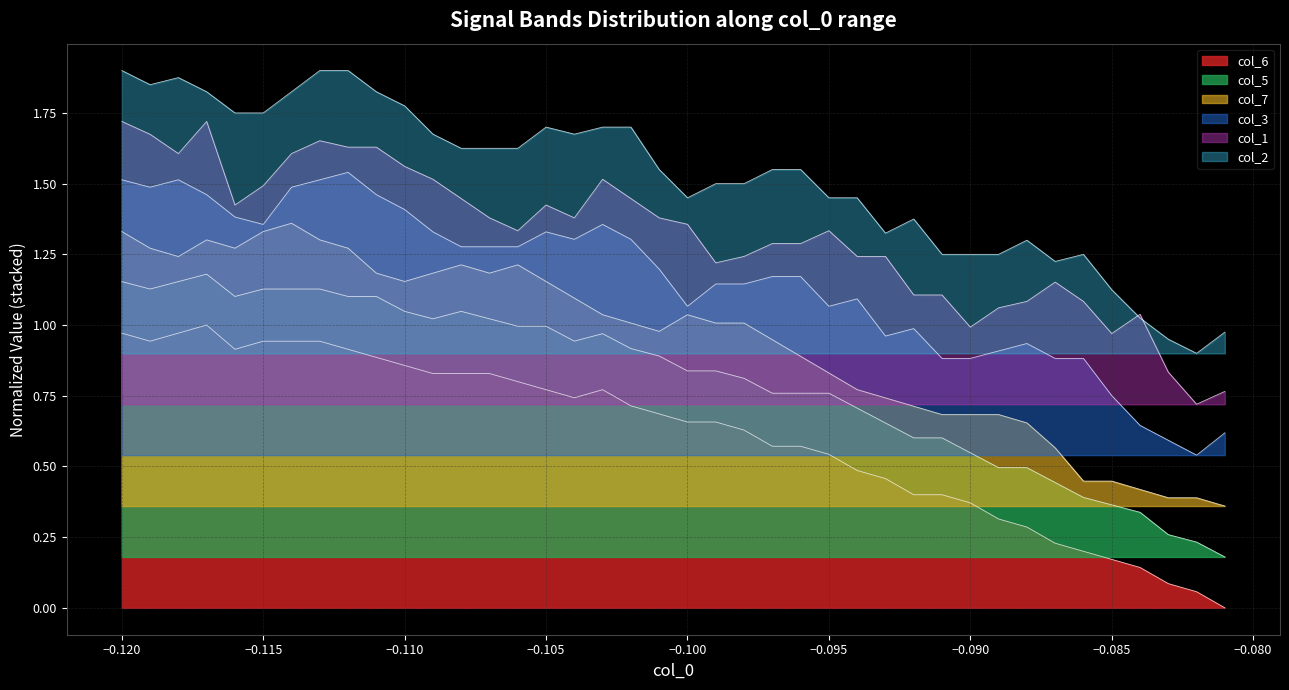

True or false: col_2 has more than 0 points higher than both neighbors.

True